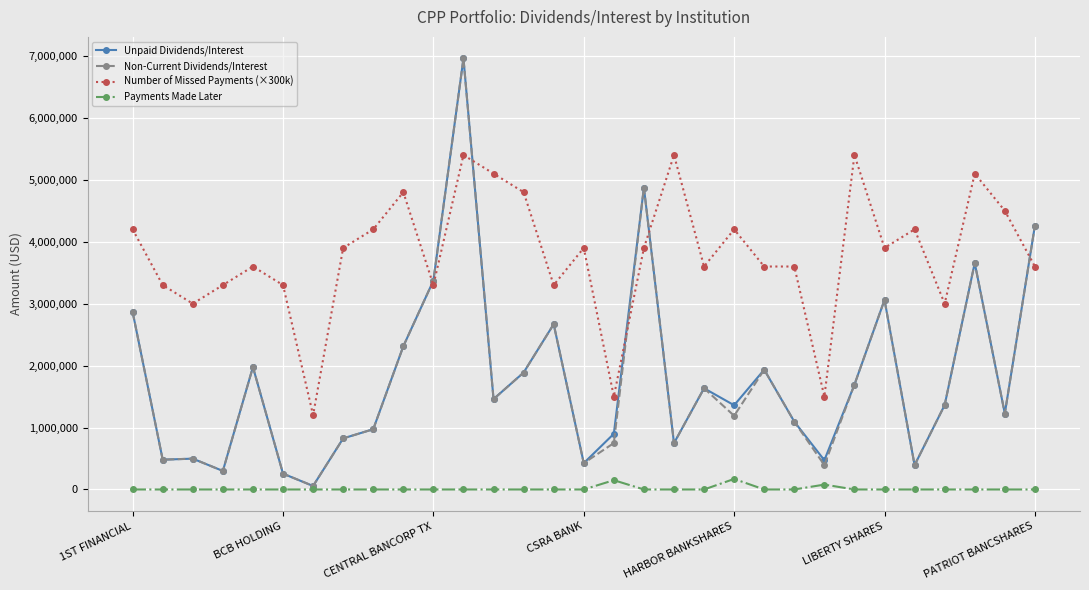

Which series has the largest total across all categories?

Number of Missed Payments (×300k)